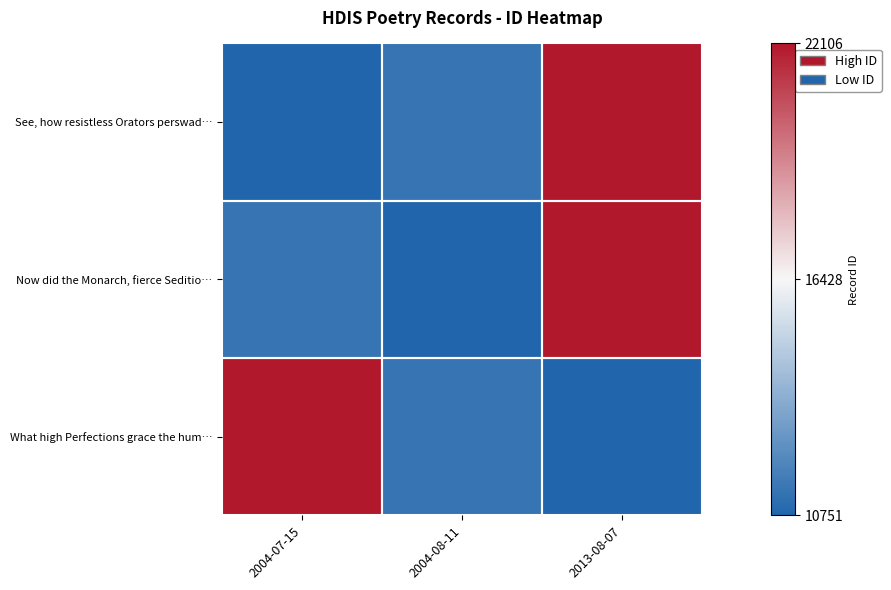

At 2004-08-11, list the series in order from smallest to largest.

Now did the Monarch, fierce Seditio…, See, how resistless Orators perswad…, What high Perfections grace the hum…